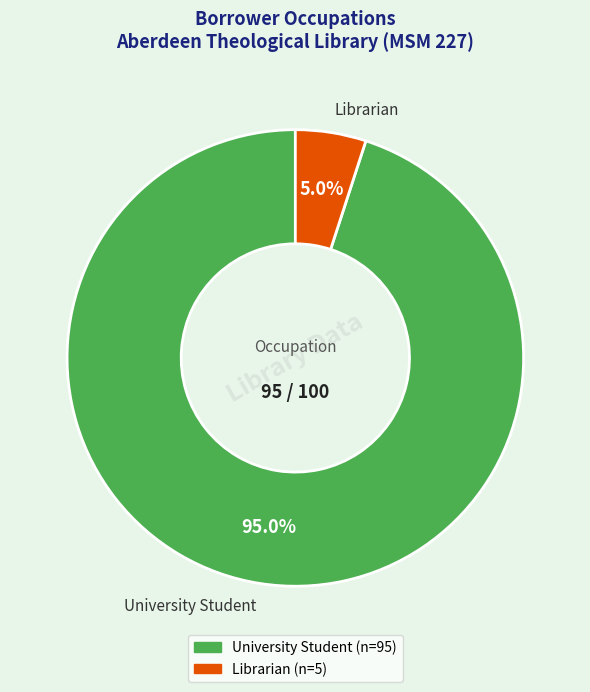

How many segments does this pie chart have?

2